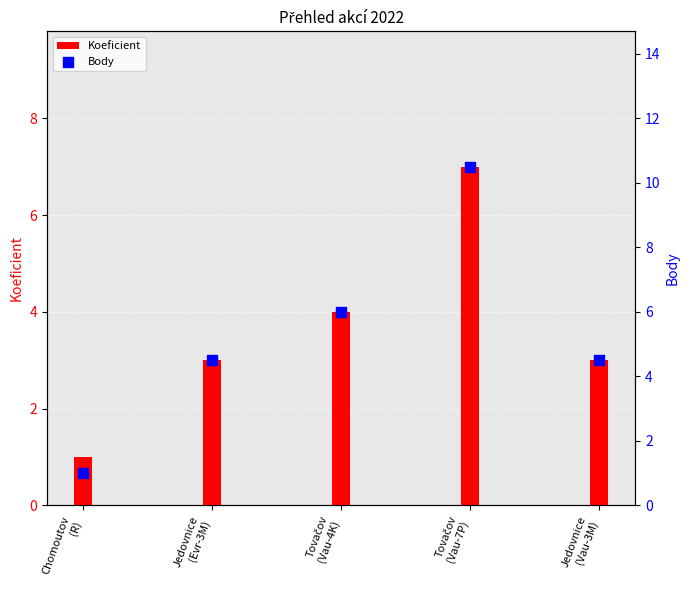

Which series has the largest Y range (max minus min)?

Body